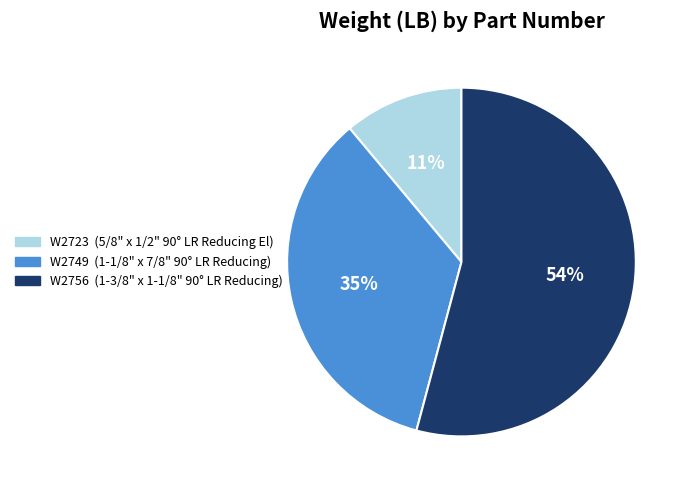

Is it true that W2749 is 35% of the pie?

True